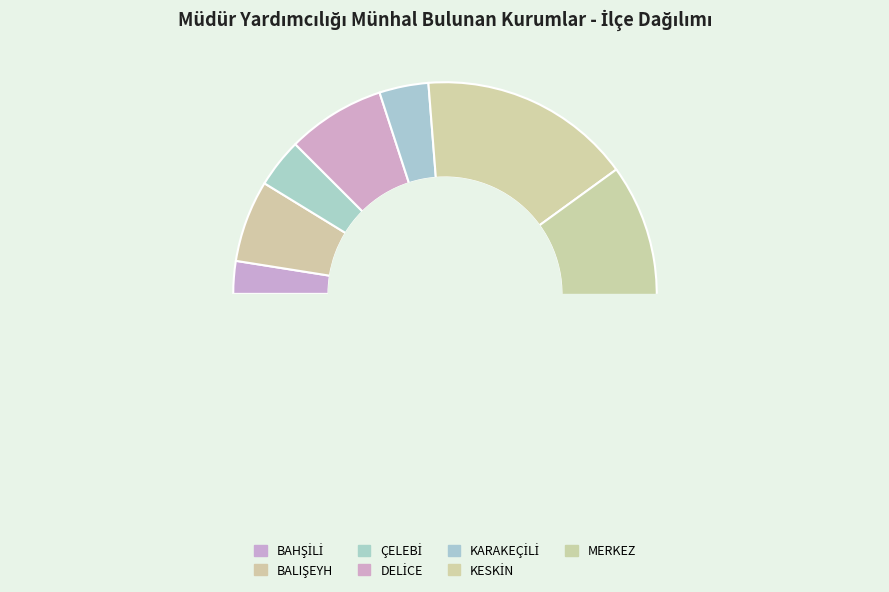

How many segments does this pie chart have?

7